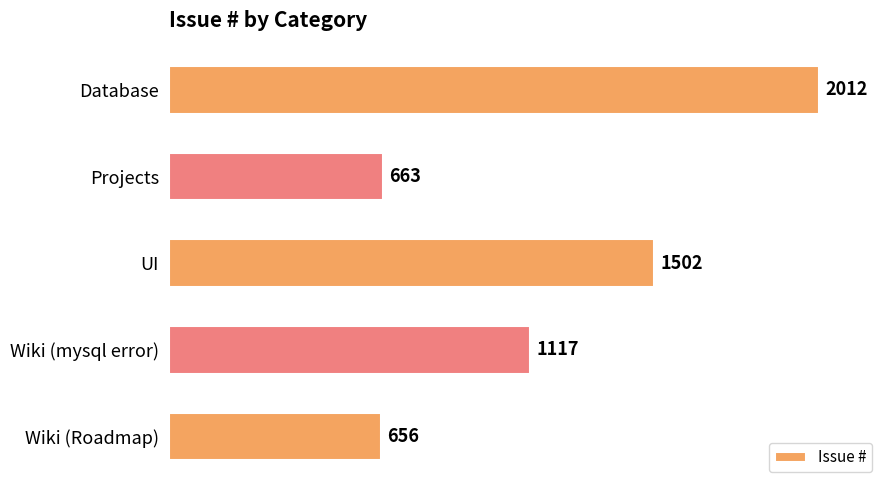

What is the smallest value displayed?

656